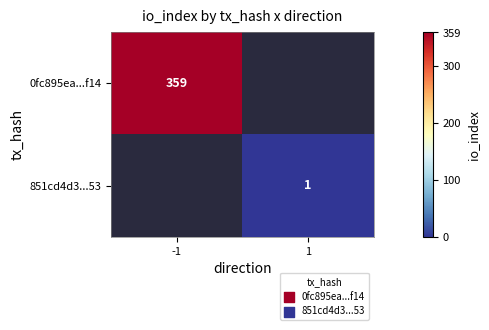

At which category does the chart reach its peak across all series?

-1